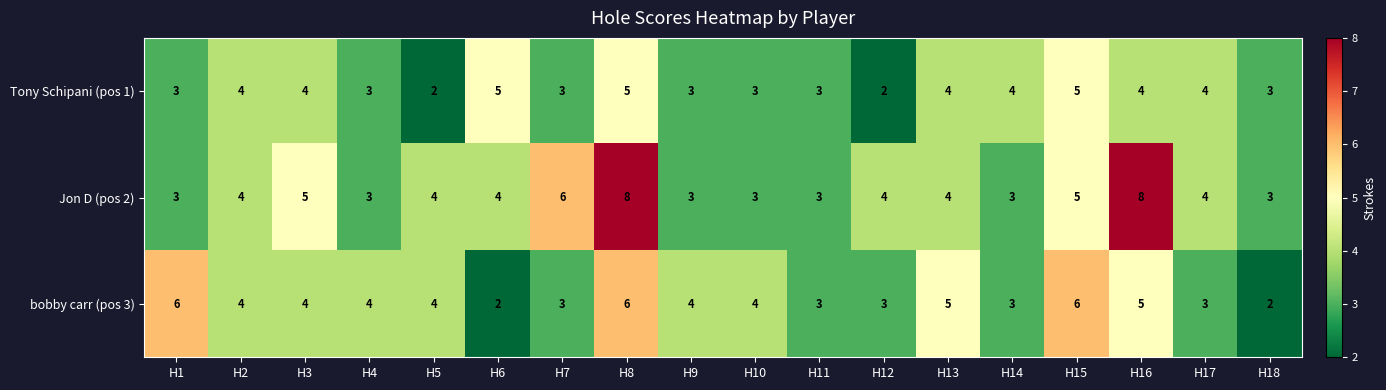

How many series are shown in this chart?

3